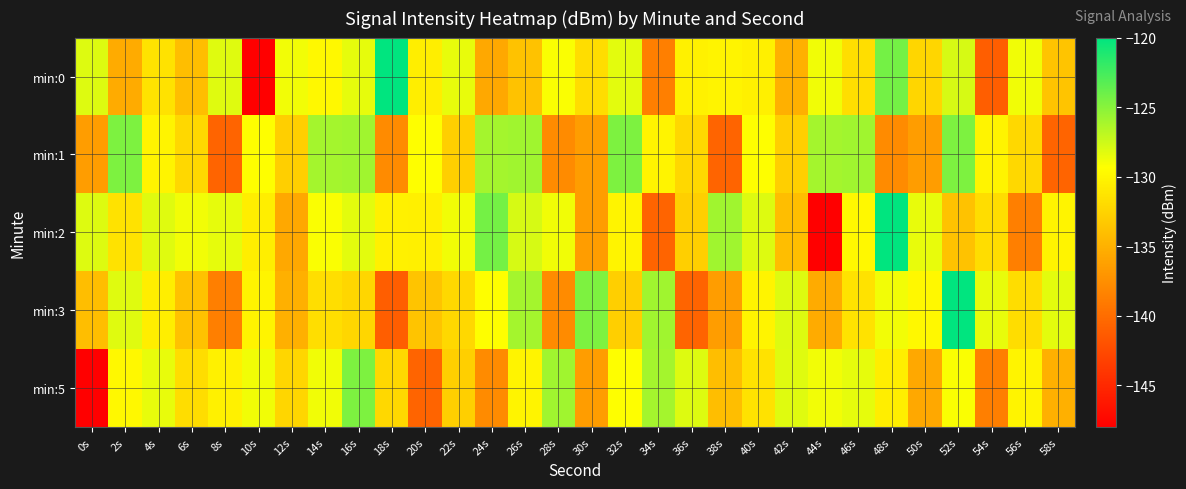

Reading left to right, what are all the values shown in this chart?

min:0: 0s=-128.1	2s=-135.4	4s=-131.4	6s=-134.0	8s=-128.2	10s=-148.1	12s=-128.9	14s=-129.8	16s=-128.4	18s=-120.1	20s=-130.5	22s=-128.5	24s=-135.7	26s=-133.7	28s=-129.2	30s=-131.8	32s=-128.4	34s=-138.7	36s=-130.4	38s=-130.1	40s=-130.4	42s=-135.0	44s=-128.9	46s=-131.7	48s=-124.3	50s=-132.3	52s=-127.8	54s=-141.1	56s=-128.8	58s=-133.6
min:1: 0s=-136.4	2s=-124.6	4s=-130.1	6s=-132.1	8s=-140.6	10s=-129.3	12s=-132.8	14s=-126.0	16s=-125.9	18s=-137.8	20s=-129.3	22s=-132.8	24s=-126.0	26s=-125.9	28s=-137.8	30s=-136.4	32s=-124.6	34s=-130.1	36s=-132.1	38s=-140.6	40s=-129.3	42s=-132.8	44s=-126.0	46s=-125.9	48s=-137.8	50s=-136.4	52s=-124.6	54s=-130.1	56s=-132.1	58s=-140.6
min:2: 0s=-128.1	2s=-131.4	4s=-128.2	6s=-128.9	8s=-128.4	10s=-130.5	12s=-135.7	14s=-129.2	16s=-128.4	18s=-130.4	20s=-130.4	22s=-128.9	24s=-124.3	26s=-127.8	28s=-128.8	30s=-136.4	32s=-130.1	34s=-140.6	36s=-132.8	38s=-125.9	40s=-128.1	42s=-134.0	44s=-148.1	46s=-129.8	48s=-120.1	50s=-128.5	52s=-133.7	54s=-131.8	56s=-138.7	58s=-130.1
min:3: 0s=-134.0	2s=-128.2	4s=-130.5	6s=-133.7	8s=-138.7	10s=-130.1	12s=-135.0	14s=-131.7	16s=-132.3	18s=-141.1	20s=-133.6	22s=-132.1	24s=-129.3	26s=-126.0	28s=-137.8	30s=-124.6	32s=-132.8	34s=-125.9	36s=-140.6	38s=-136.4	40s=-130.1	42s=-128.1	44s=-135.4	46s=-131.4	48s=-128.9	50s=-129.8	52s=-120.1	54s=-128.5	56s=-131.8	58s=-128.4
min:5: 0s=-148.1	2s=-129.8	4s=-128.5	6s=-131.8	8s=-130.4	10s=-128.9	12s=-132.3	14s=-128.8	16s=-124.6	18s=-132.1	20s=-140.6	22s=-132.8	24s=-137.8	26s=-130.1	28s=-125.9	30s=-136.4	32s=-129.3	34s=-126.0	36s=-128.1	38s=-134.0	40s=-131.4	42s=-128.2	44s=-128.9	46s=-128.4	48s=-130.5	50s=-135.7	52s=-129.2	54s=-138.7	56s=-130.1	58s=-135.0